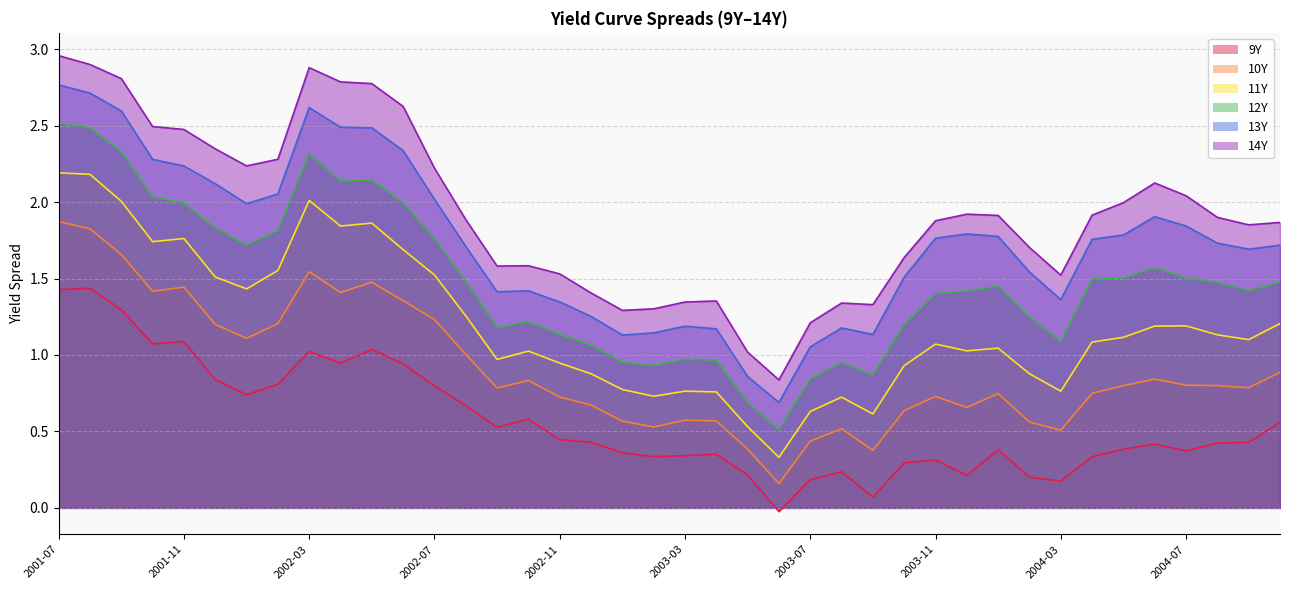

True or false: 13Y and 12Y intersect in this chart.

False